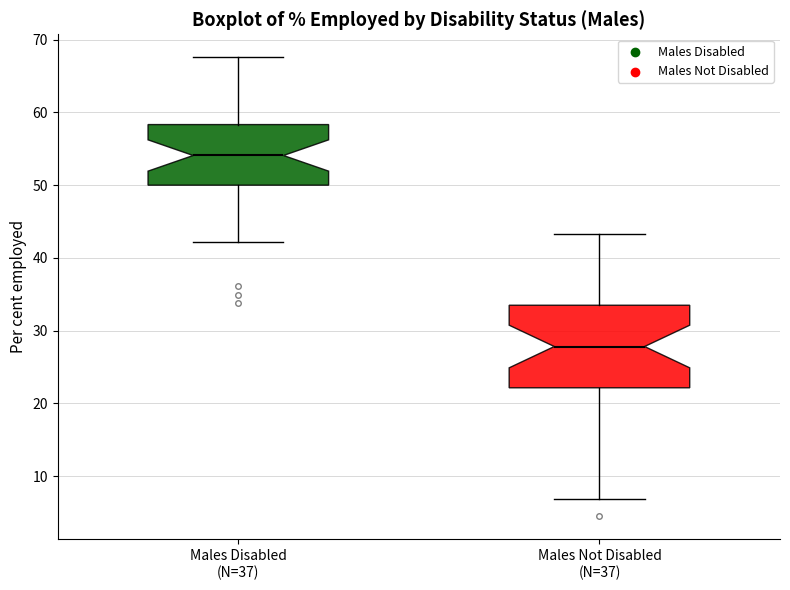

Which box is the tallest, from its lower edge to its upper edge?

Males Not Disabled (N=37)